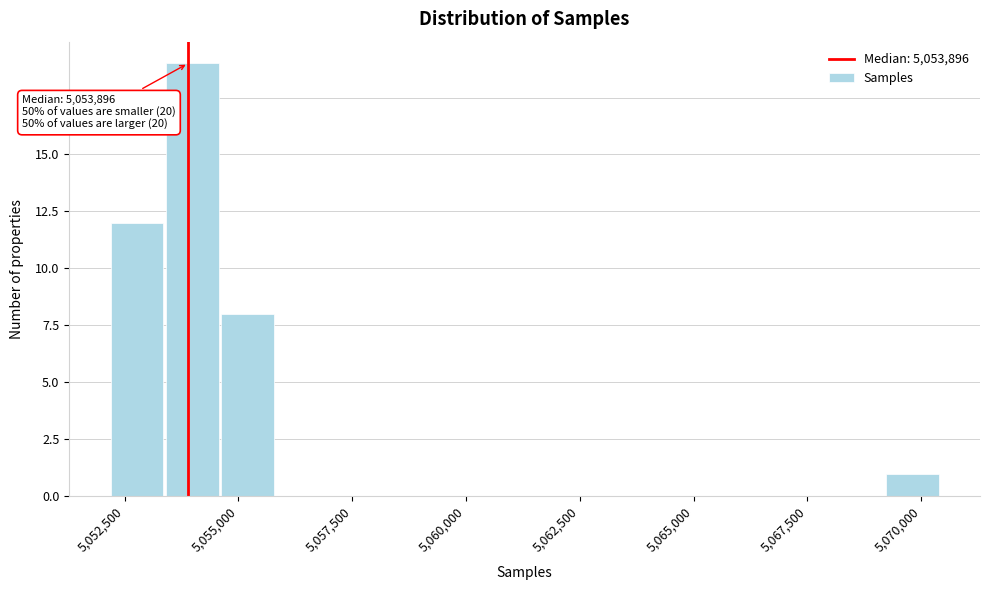

Around what value on the x-axis is the tallest bar? Give the approximate position of its centre, as read against the axis.

5054000